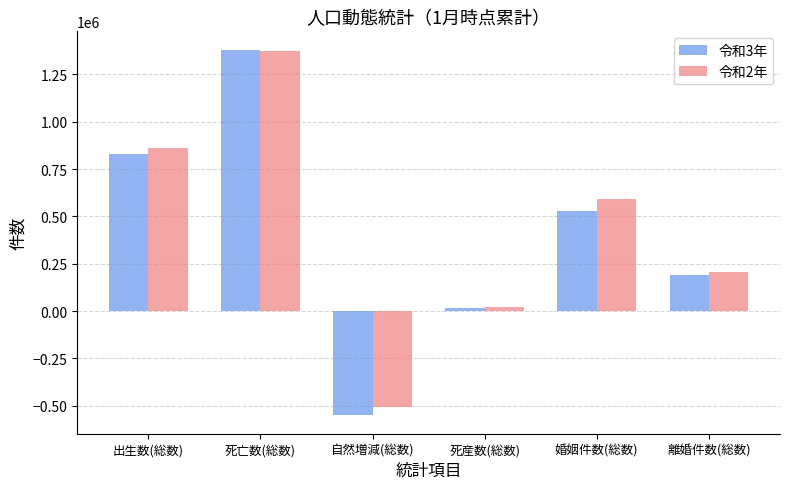

Reading left to right, transcribe all the data shown in this chart.

令和3年: 出生数(総数)=830255	死亡数(総数)=1381009	自然増減(総数)=-550754	死産数(総数)=17026	婚姻件数(総数)=527305	離婚件数(総数)=191205
令和2年: 出生数(総数)=863675	死亡数(総数)=1372304	自然増減(総数)=-508629	死産数(総数)=19444	婚姻件数(総数)=594279	離婚件数(総数)=208599